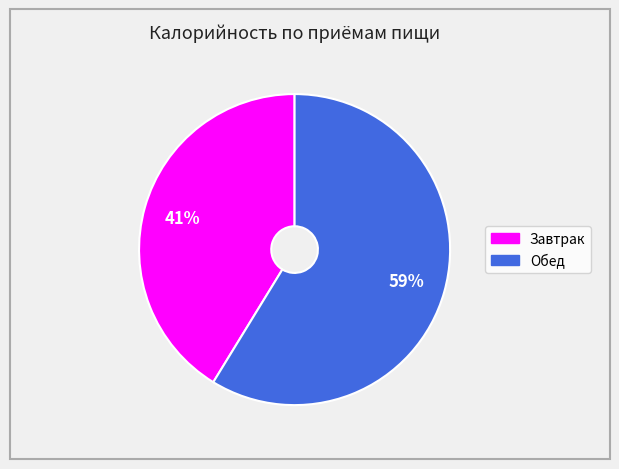

To the nearest percent, what is the difference between the largest and smallest slice percentages?

18%